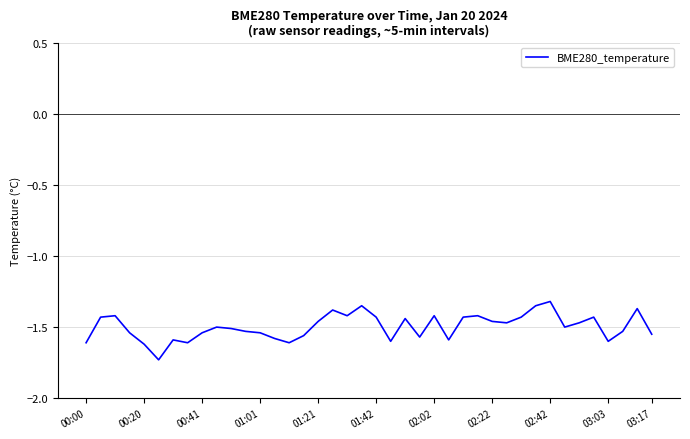

What is the difference between the maximum and minimum values?

0.4